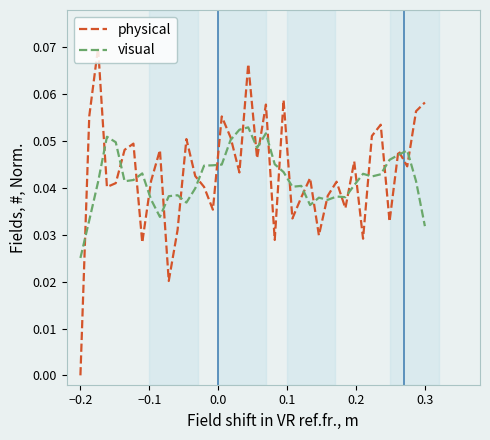

Which series has the widest spread of values?

physical